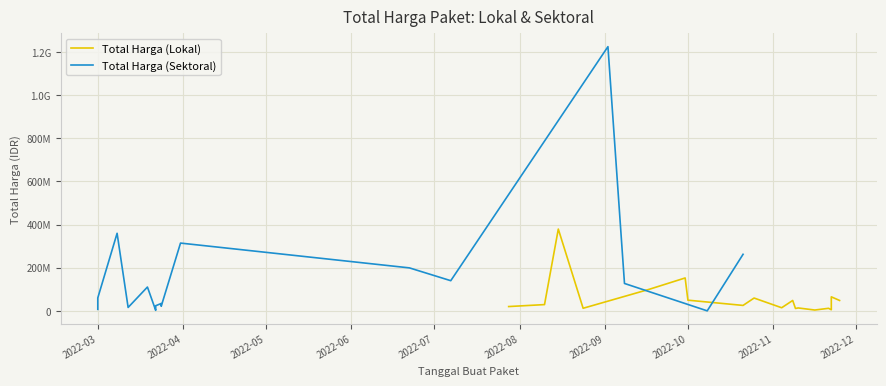

The Total Harga (Lokal) series shows 37950180 at 2022-10. True or false?

False